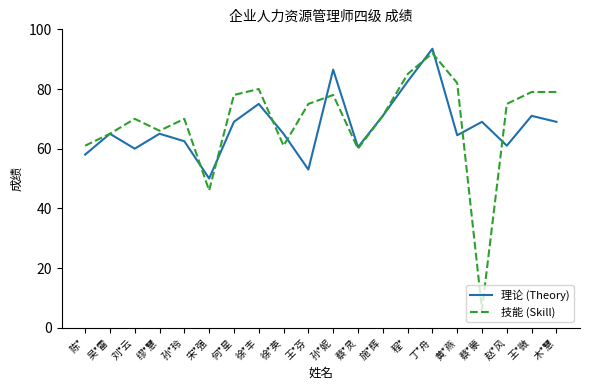

Where is the first local minimum for 技能 (Skill)?

缪*慧